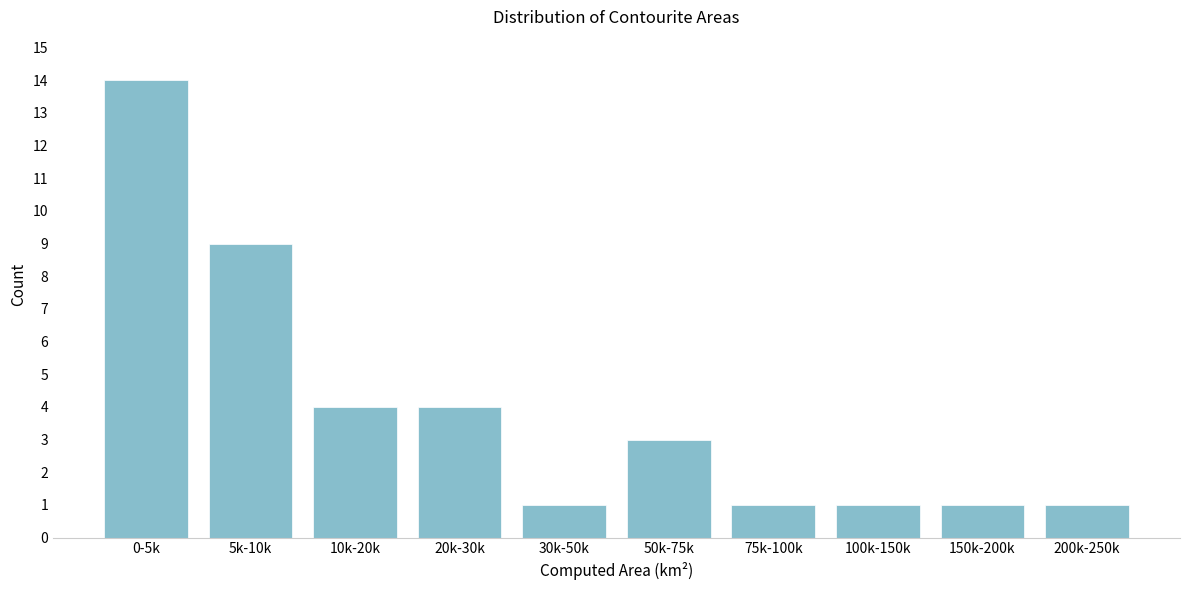

Reading right to left, transcribe all the data shown in this chart.

200k-250k=1	150k-200k=1	100k-150k=1	75k-100k=1	50k-75k=3	30k-50k=1	20k-30k=4	10k-20k=4	5k-10k=9	0-5k=14